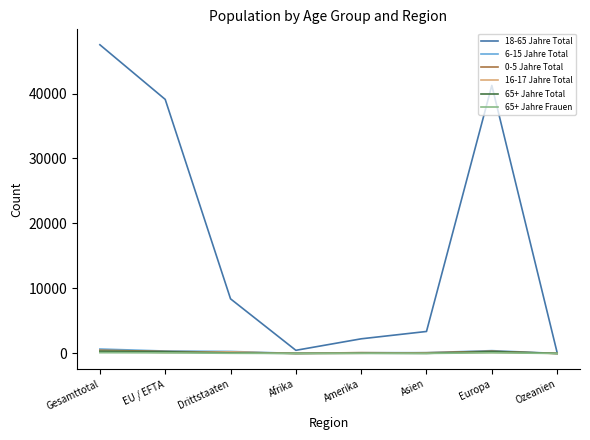

What is the difference between the second highest and minimum values in the 16-17 Jahre Total series?

221